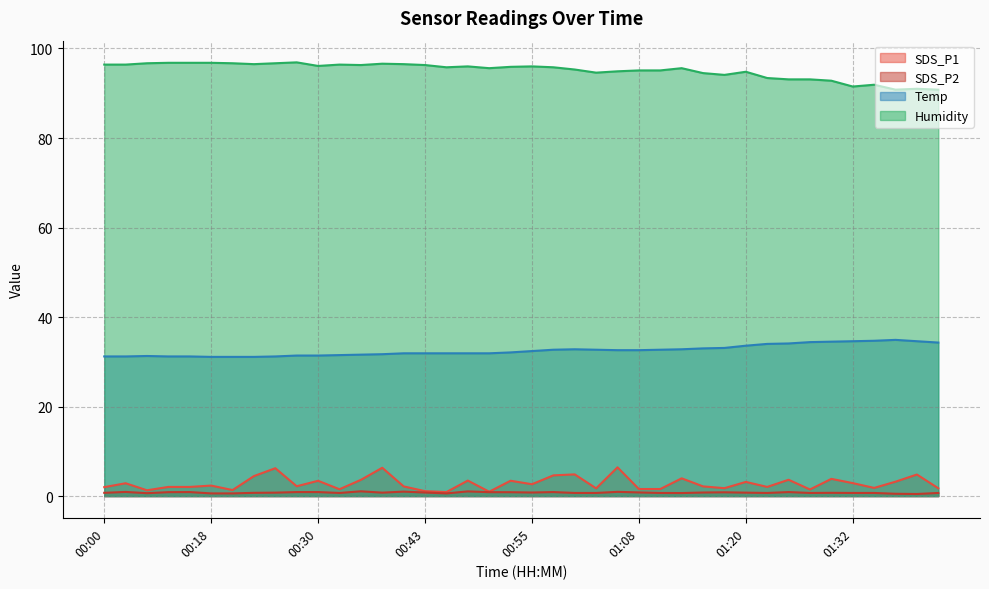

What is the sum of all Temp values?

1300.9